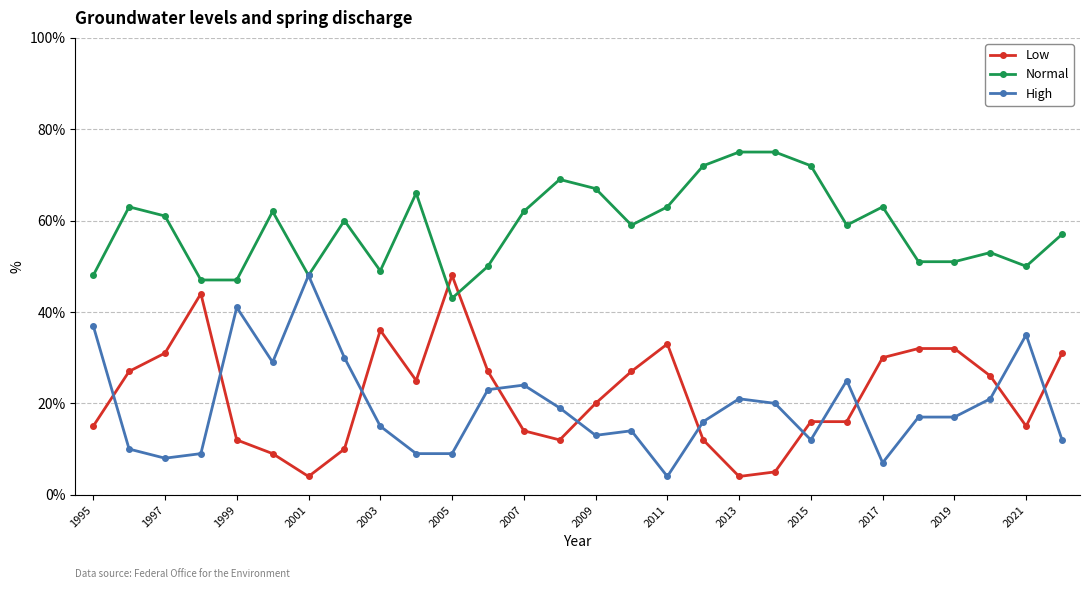

True or false: High has more than 2 points higher than both neighbors.

True